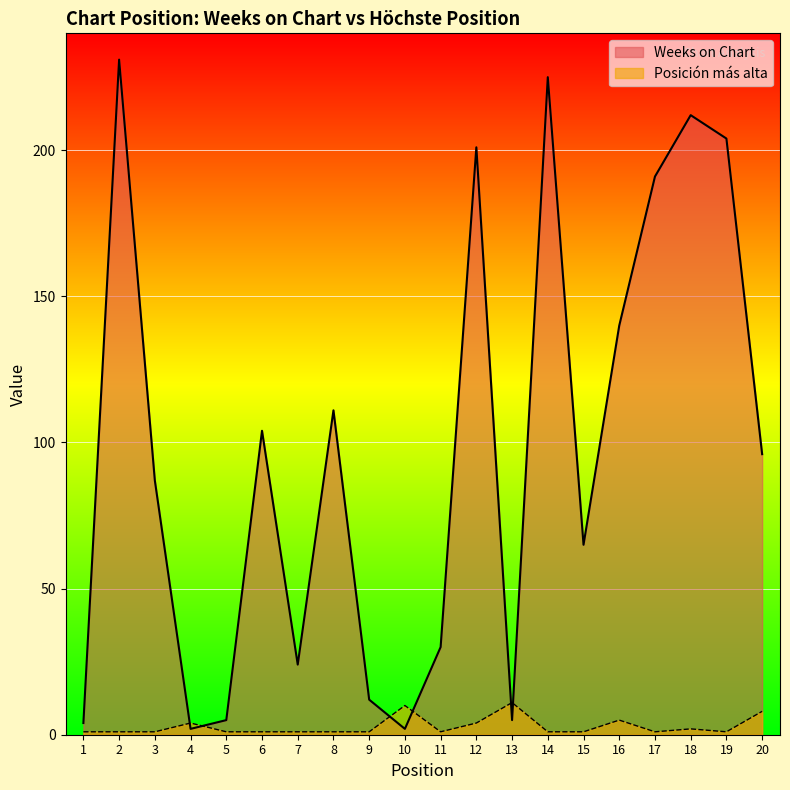

True or false: Weeks on Chart has a value of 4 at 10.

False